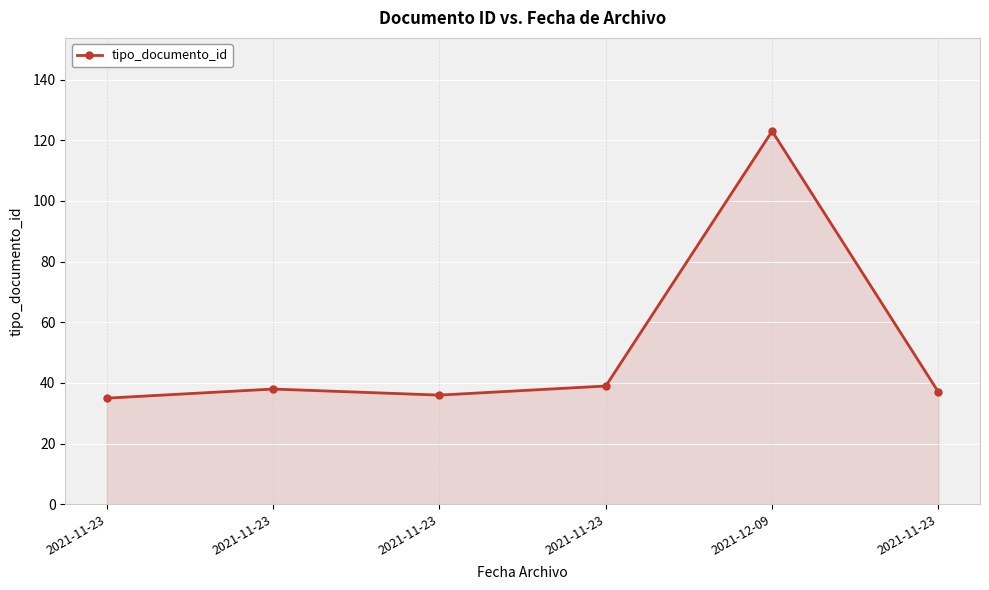

How many data points are less than 38?

3